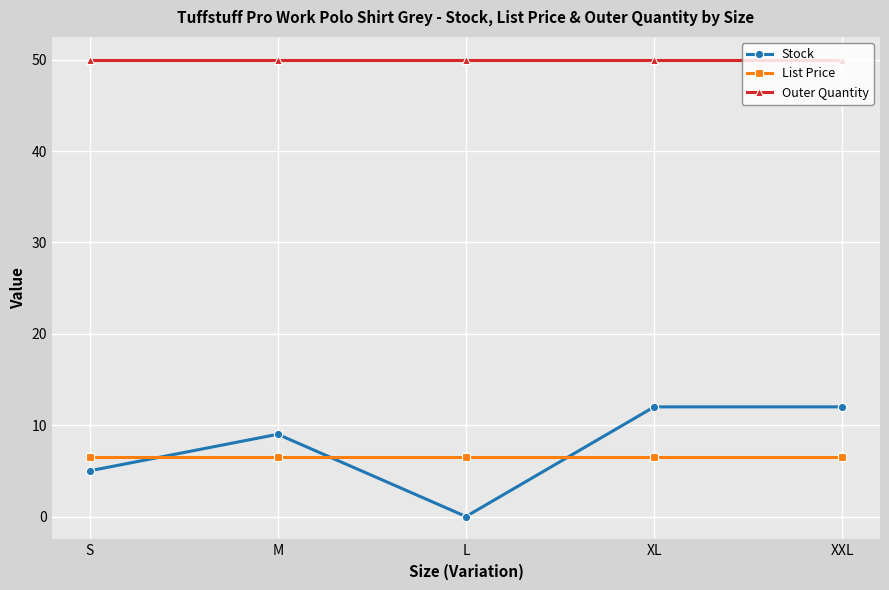

What is the total value across all series at S?

61.5